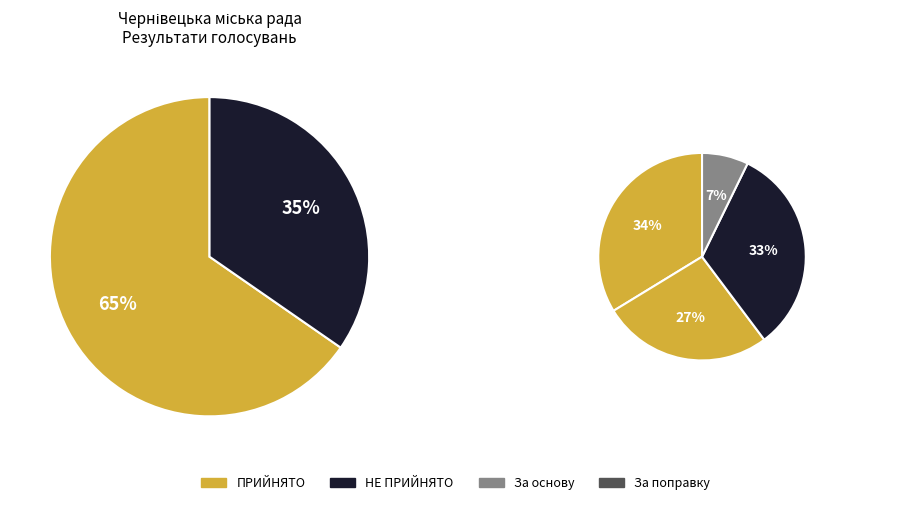

True or false: ПРИЙНЯТО accounts for 80% of the total.

False